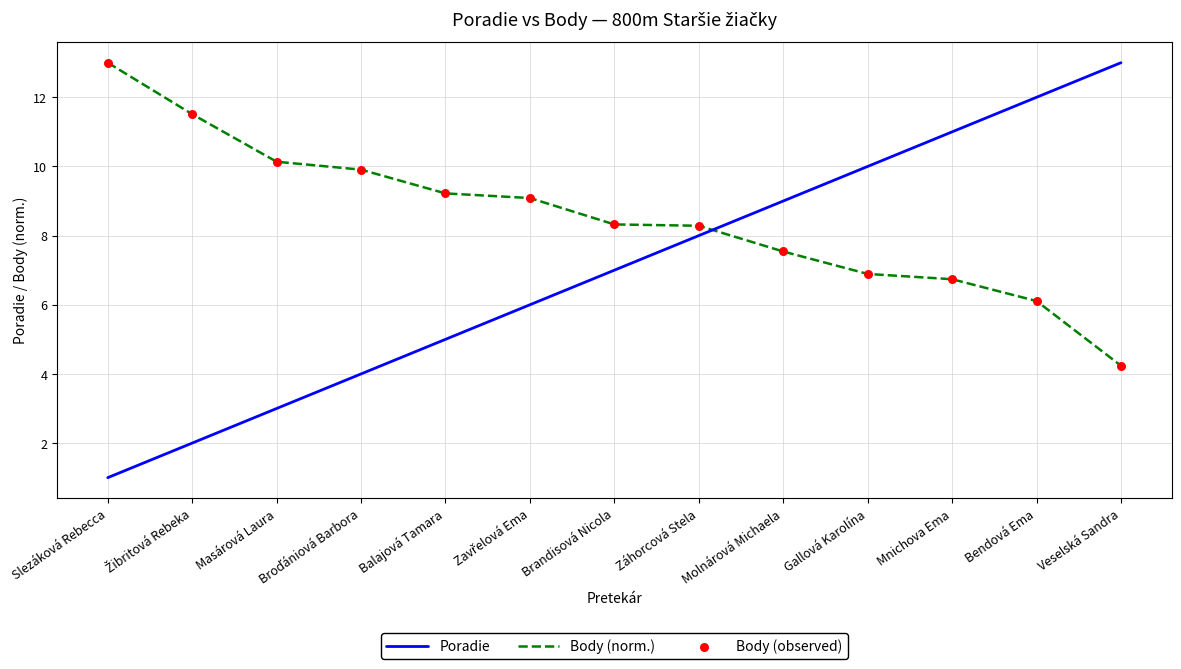

What is the spread (max minus min) of values at Slezáková Rebecca?

12.0